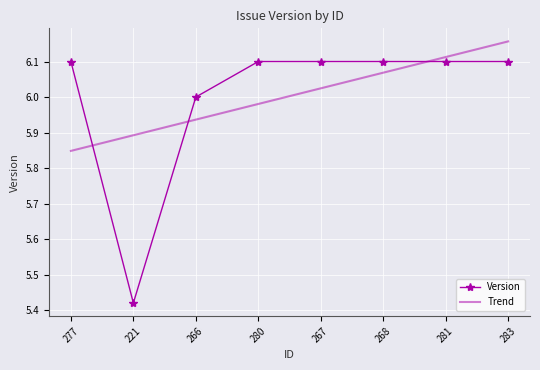

Which category has the lowest value across all series?

221